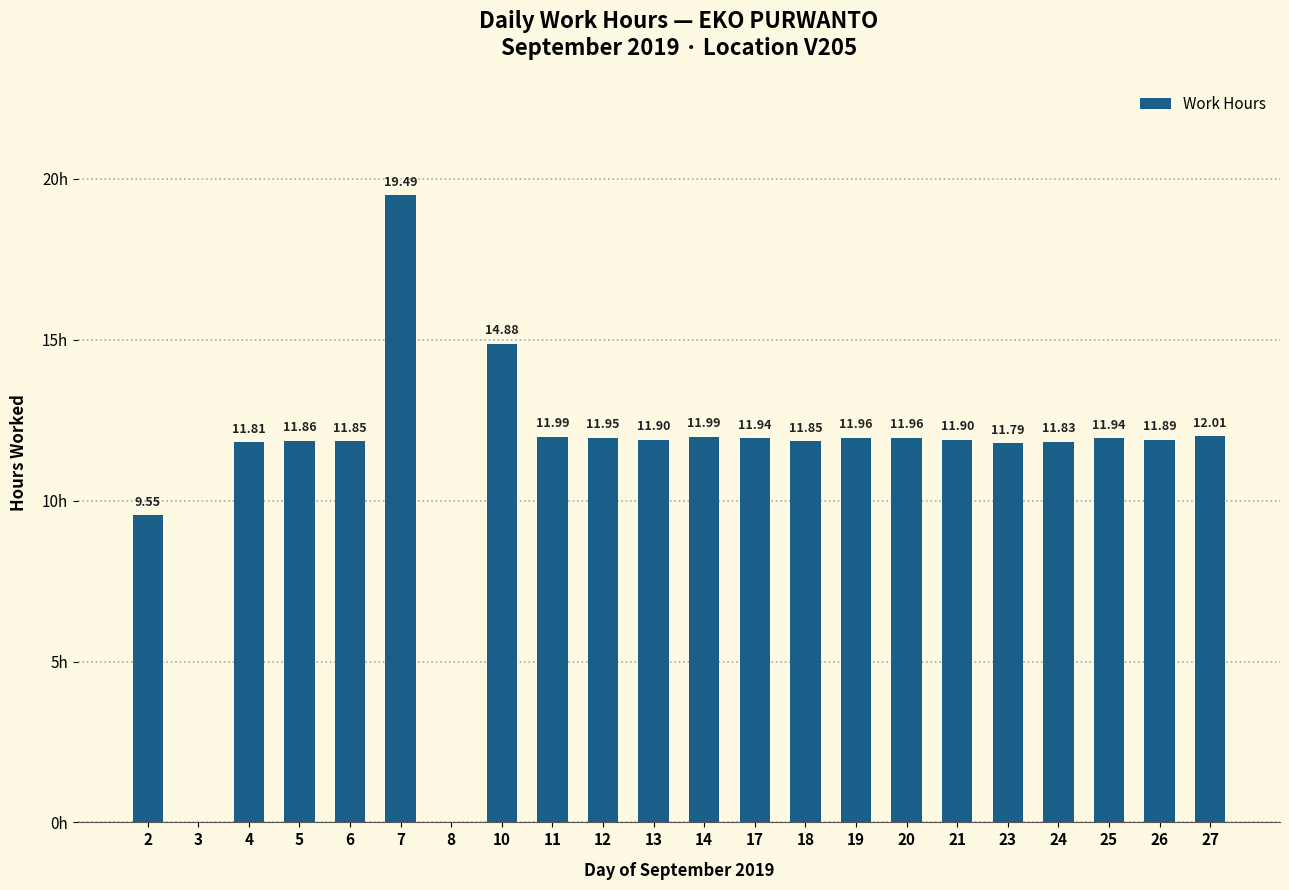

Between 19 and 10, which is larger?

10